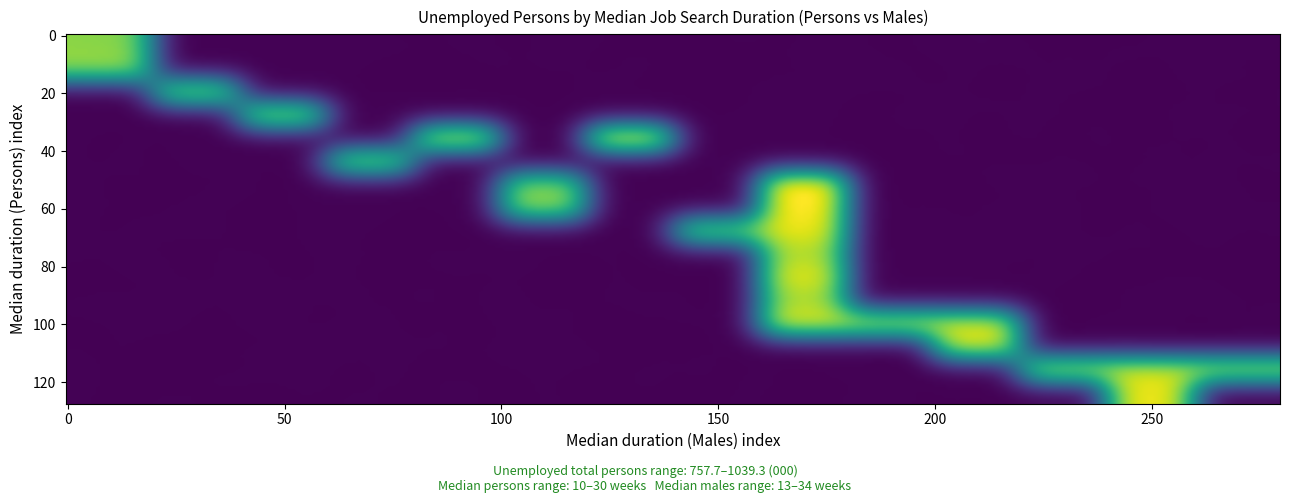

Is it true that 1991-12 equals 35.4 at median_males?

False